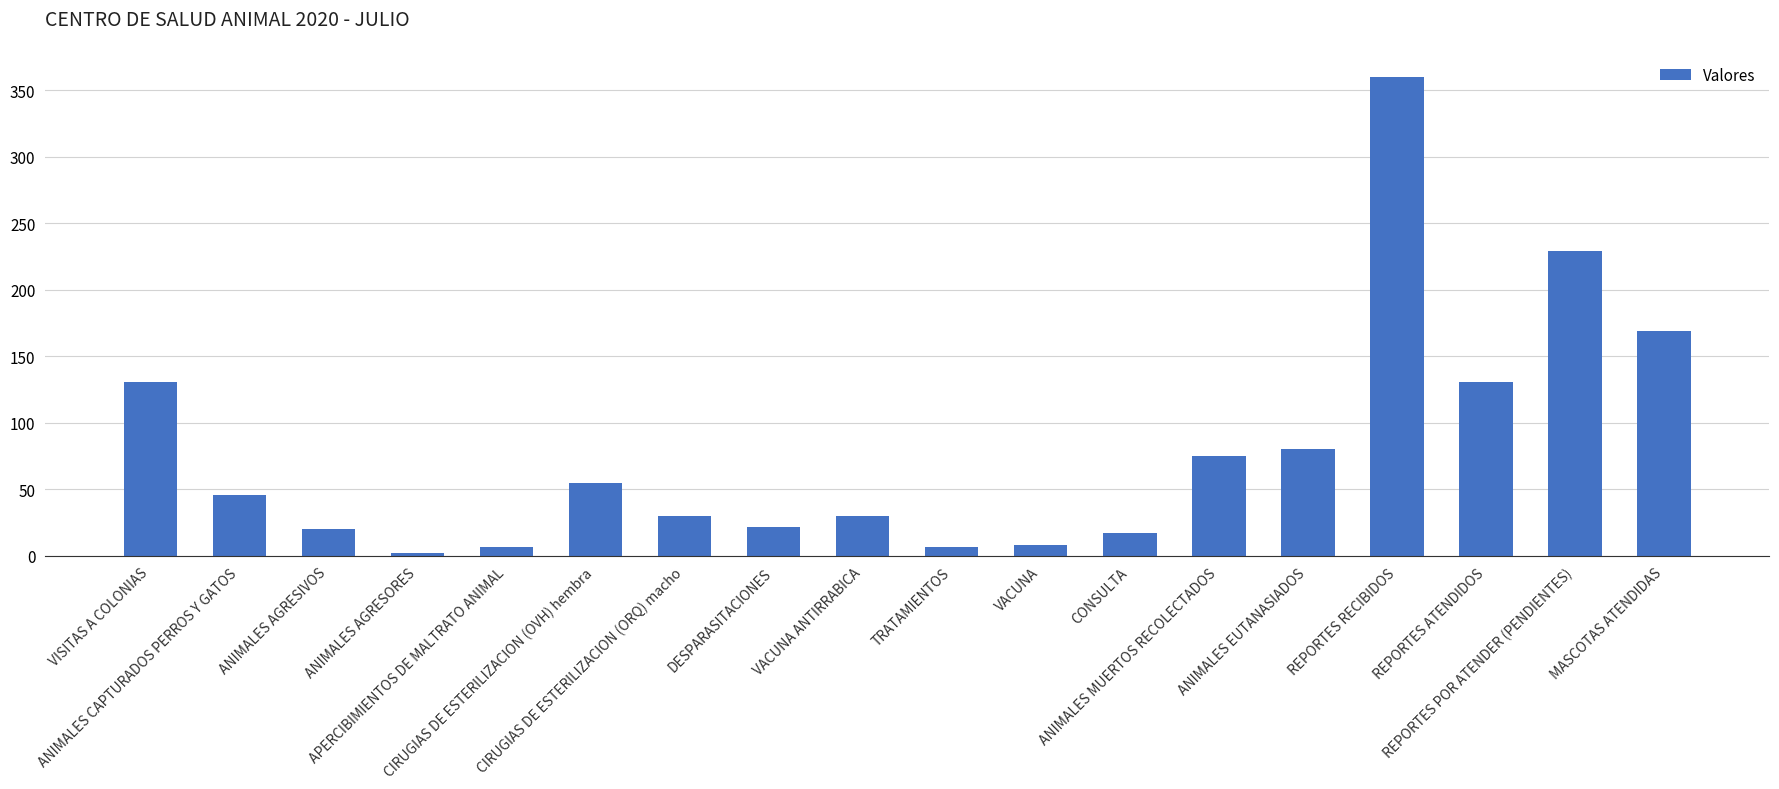

At which label is the value closest to 181?

MASCOTAS ATENDIDAS